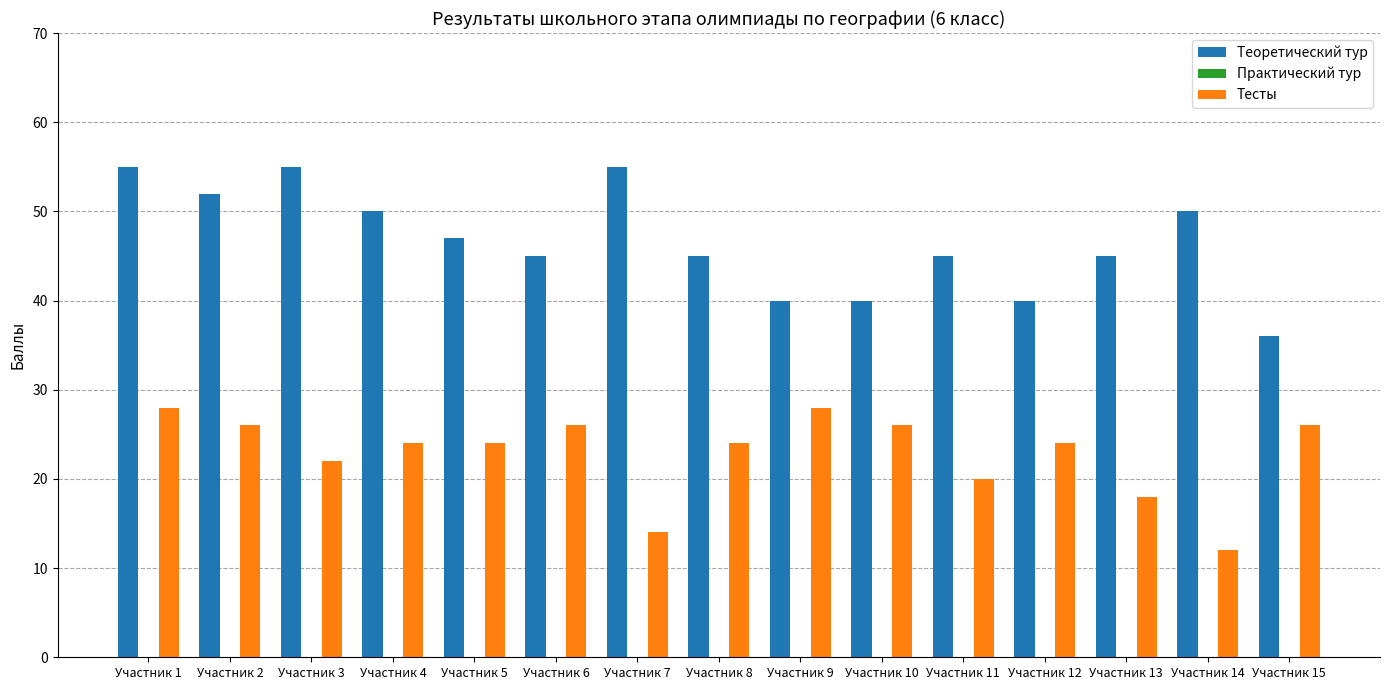

Count the number of categories in the chart.

15